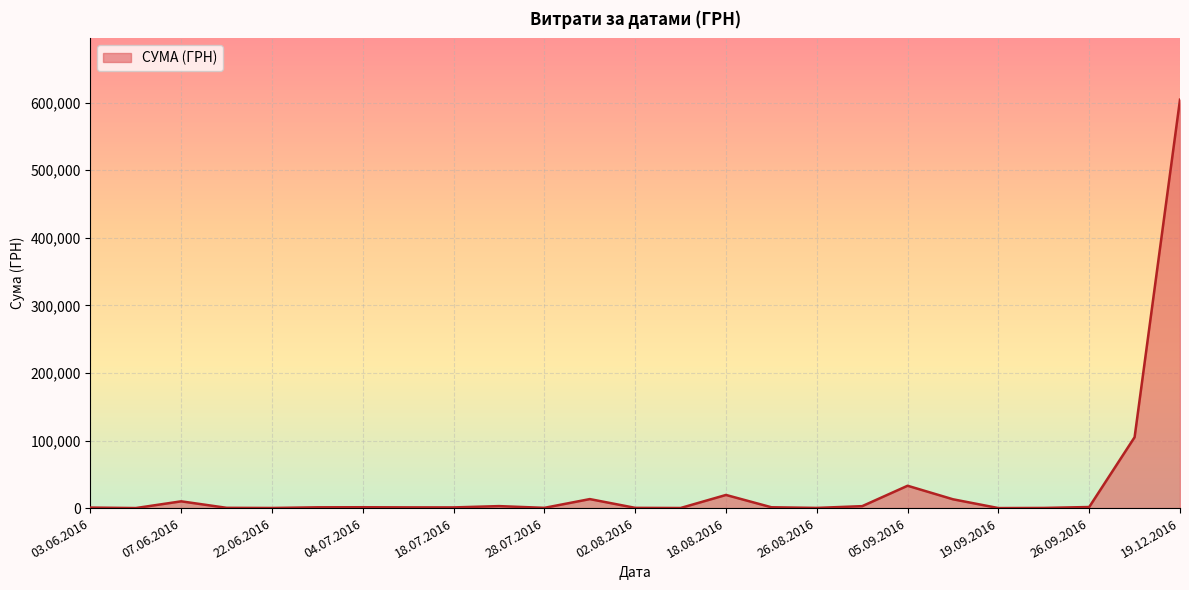

What is the maximum value shown in the chart?

604361.3